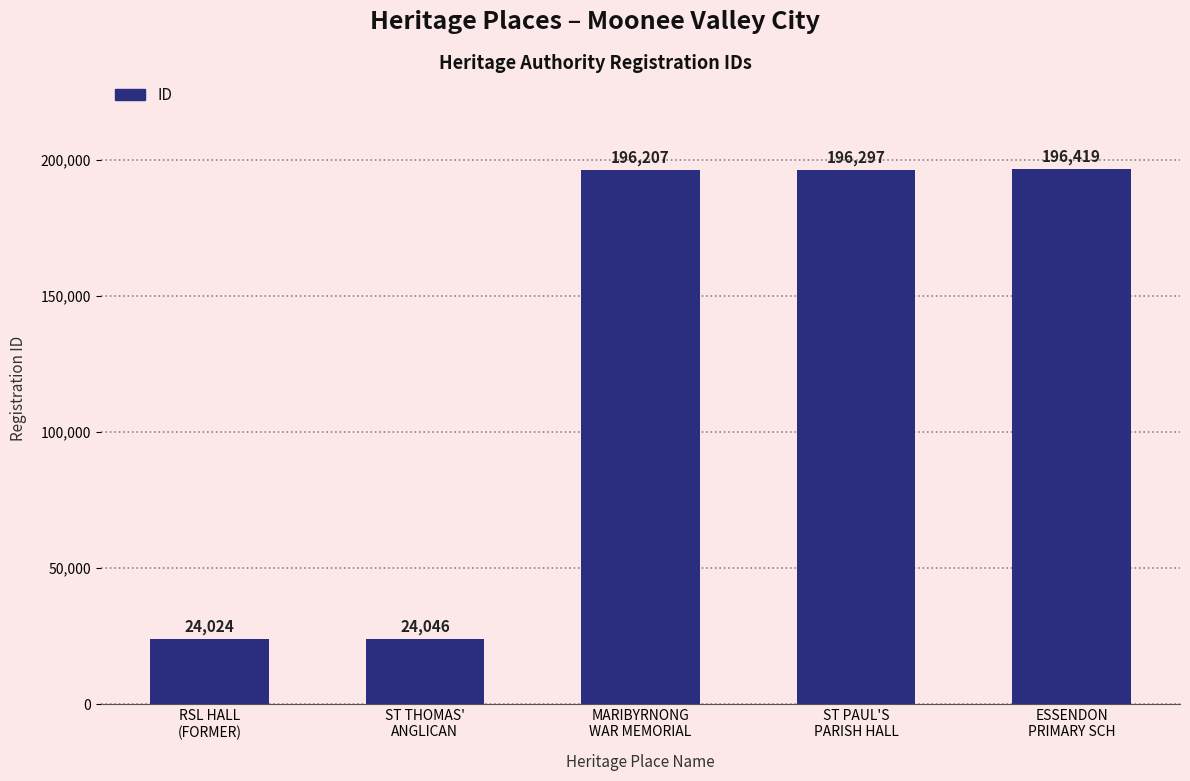

What is the sum of all values?

636993